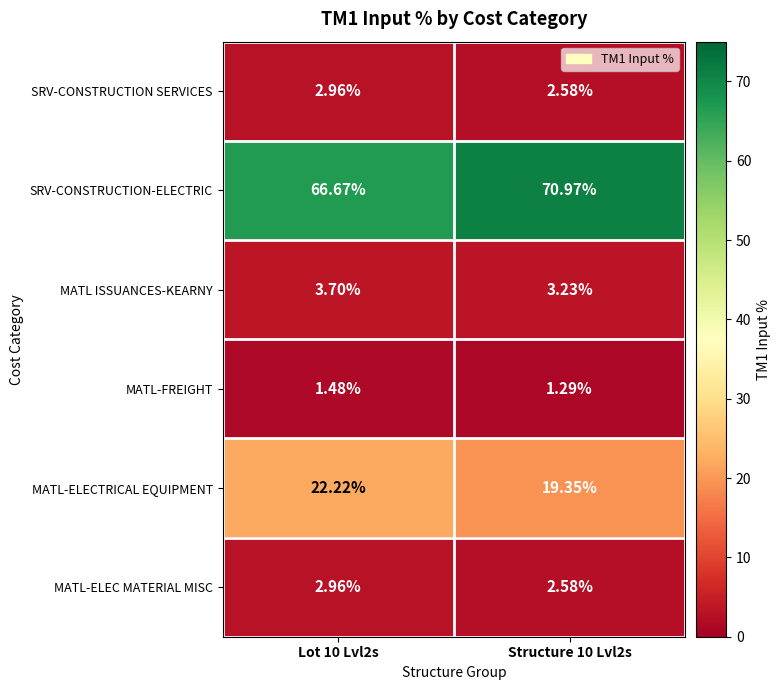

Is the value of MATL-FREIGHT at Lot 10 Lvl2s greater than the value of MATL-ELECTRICAL EQUIPMENT at Structure 10 Lvl2s?

No